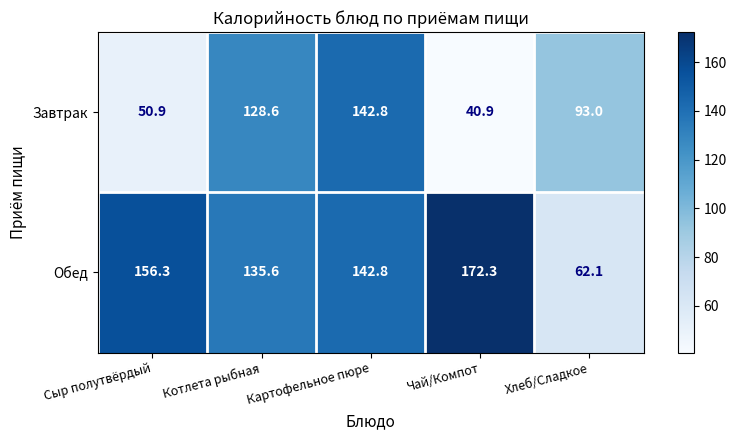

At which category is the sum across all series the highest?

Картофельное пюре